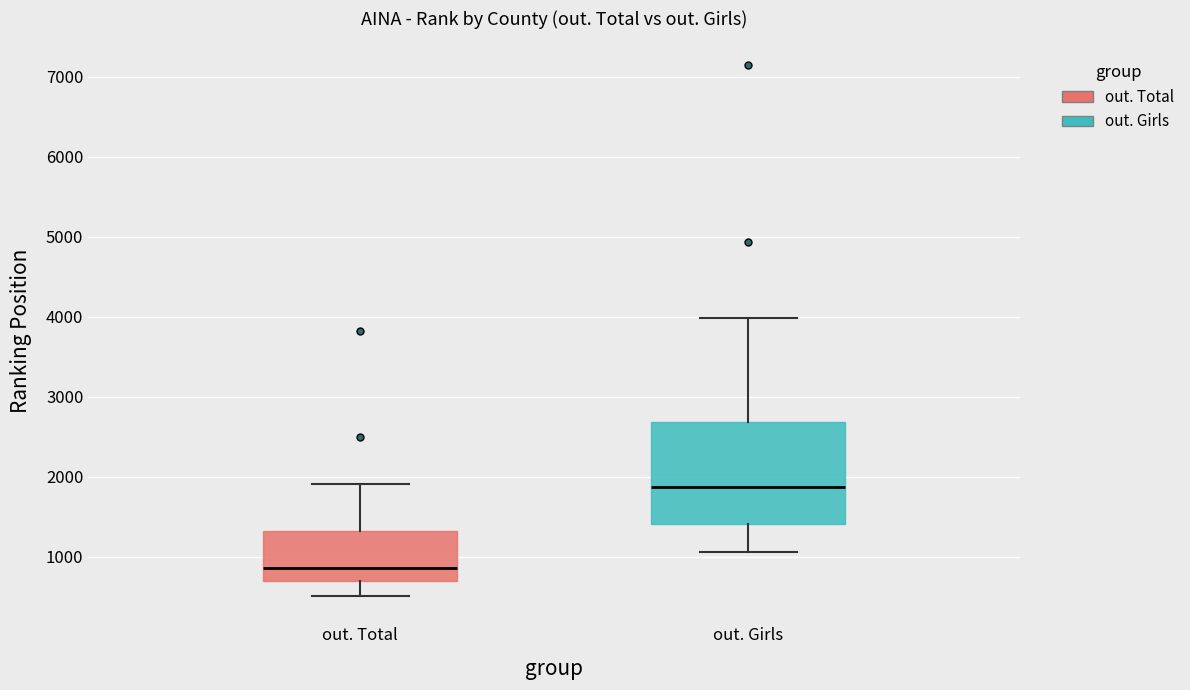

Where is the upper edge of the box for out. Girls on the y-axis? The values are not printed on the chart, so give them approximately, as read against the axis.

2700